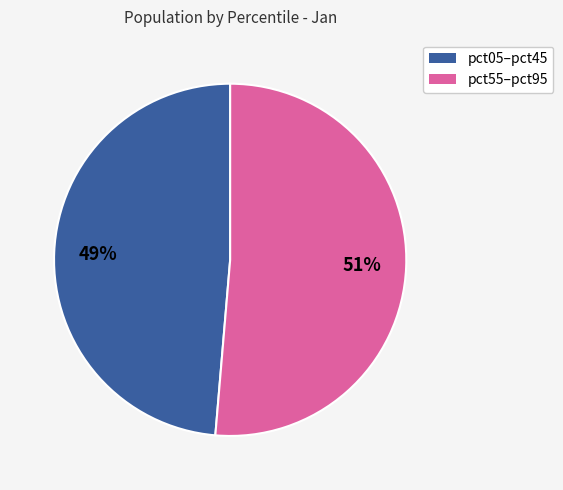

Does any single category account for the majority?

Yes